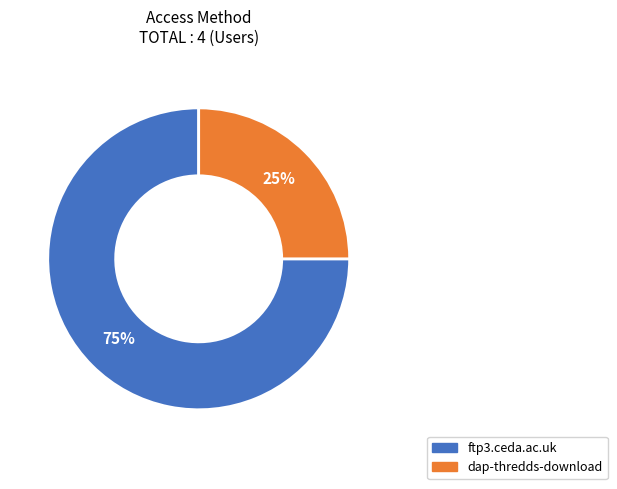

Which category has the biggest portion of the pie?

ftp3.ceda.ac.uk